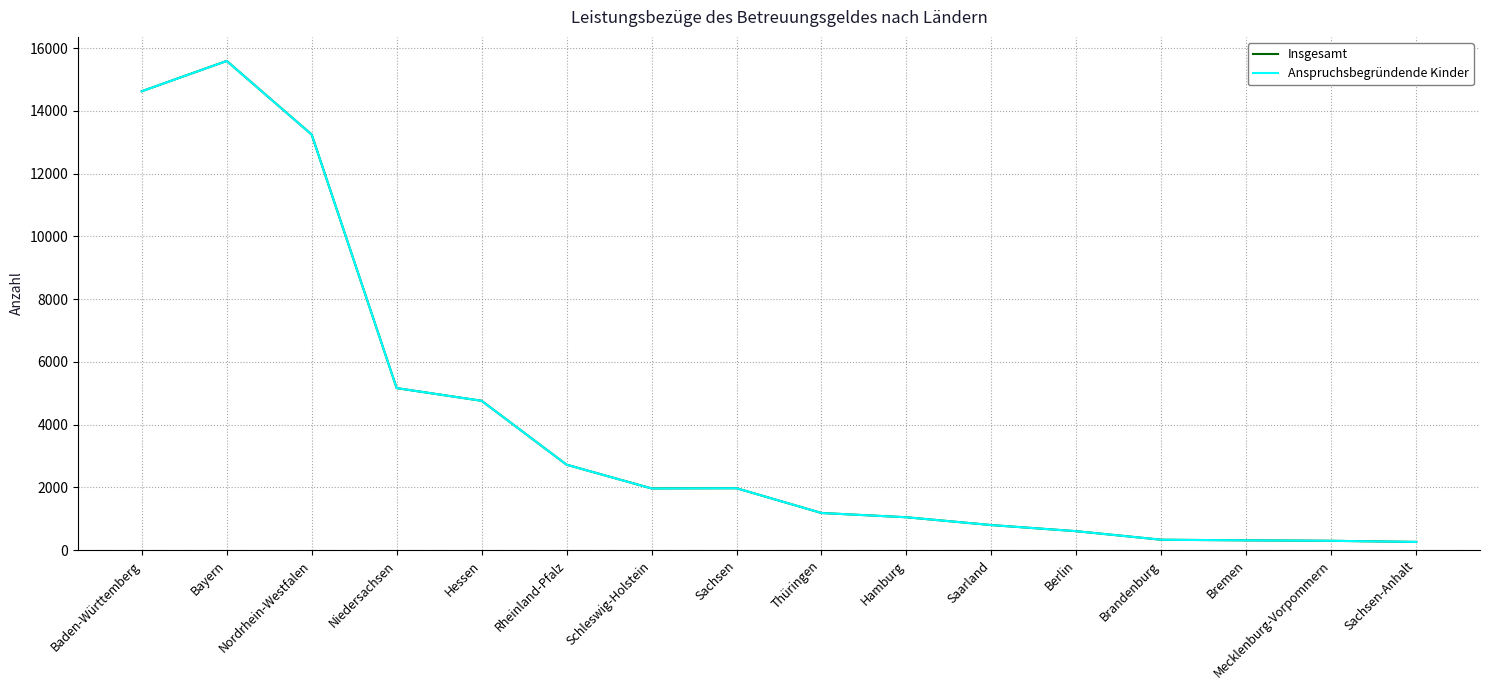

At which label does Anspruchsbegründende Kinder first exceed 1966?

Baden-Württemberg